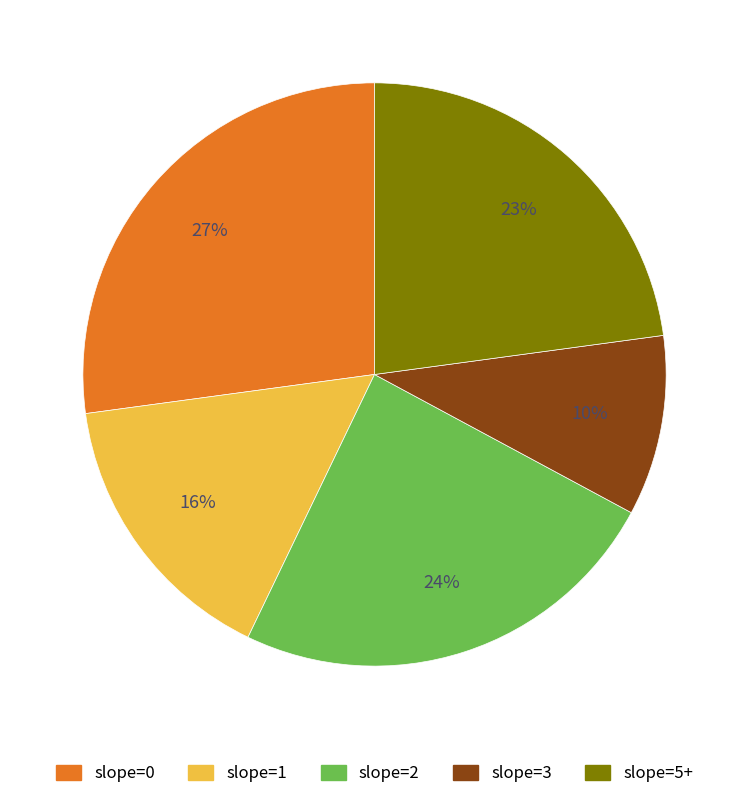

Does any single category account for the majority?

No